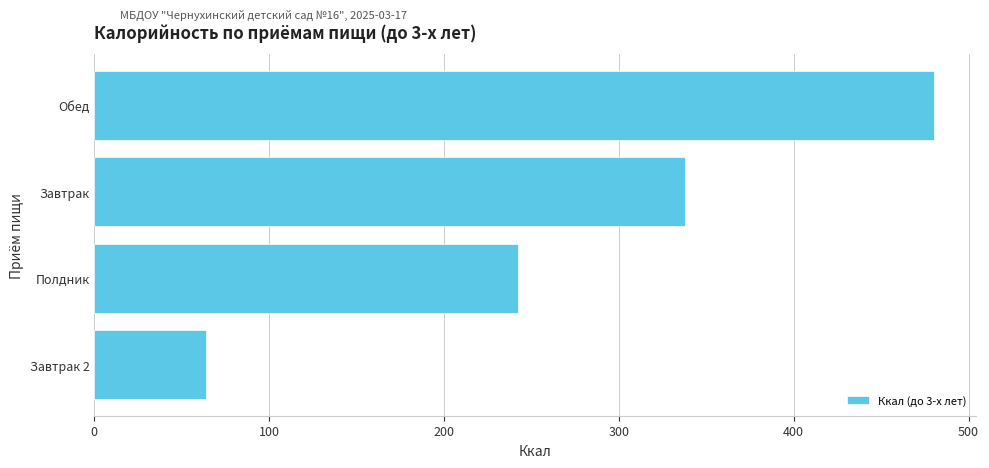

Does the chart contain any negative values?

No